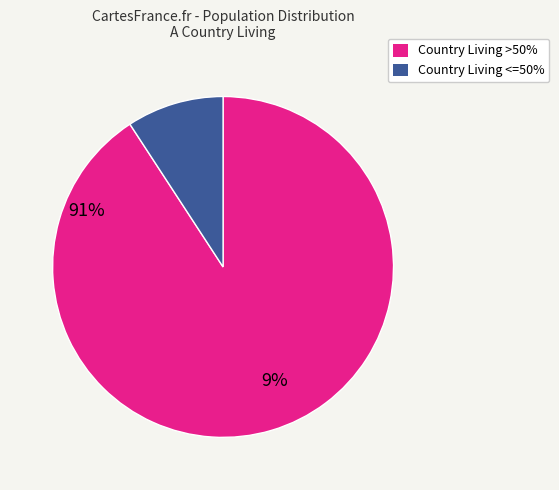

Is there a majority slice in this chart?

Yes